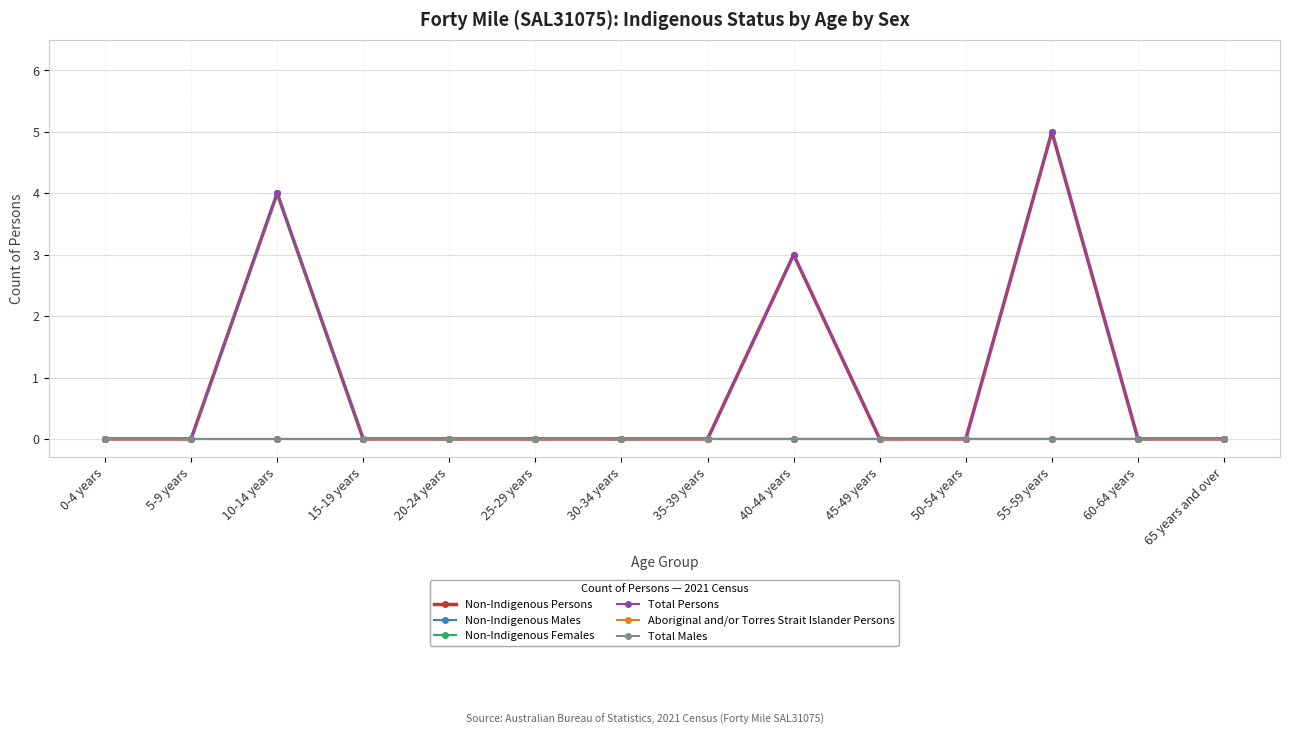

At which label is Aboriginal and/or Torres Strait Islander Persons closest to 0?

0-4 years